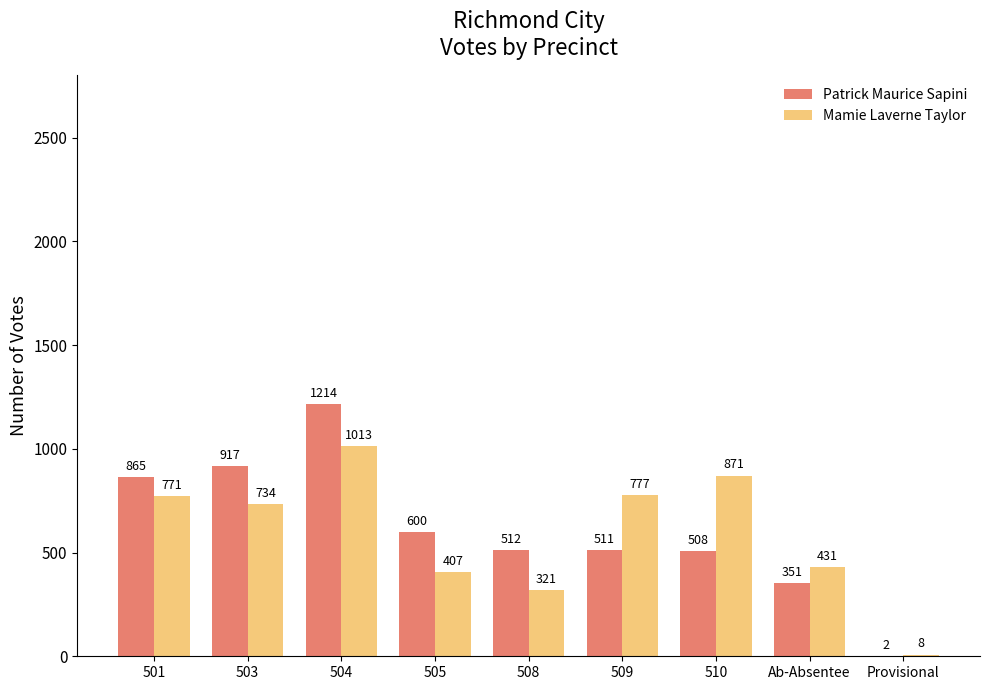

What is the sum of the Mamie Laverne Taylor values at 503 and 505?

1141